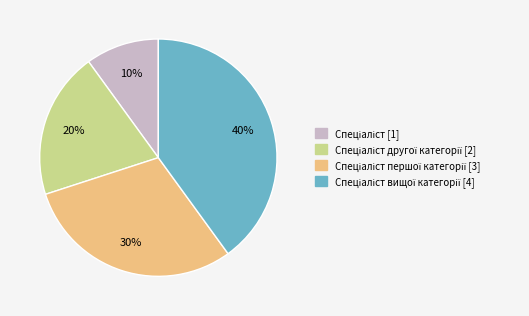

Is there any slice that represents more than half of the pie?

No